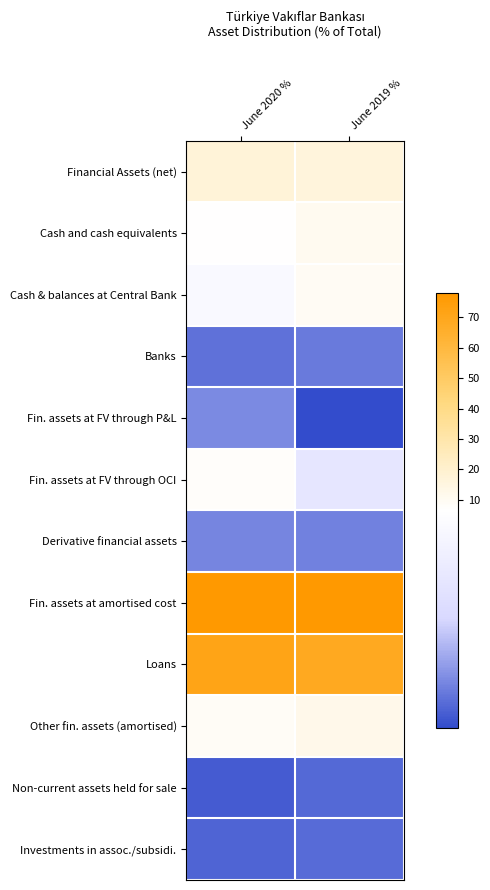

Which category has the highest value across all series?

June 2019 %